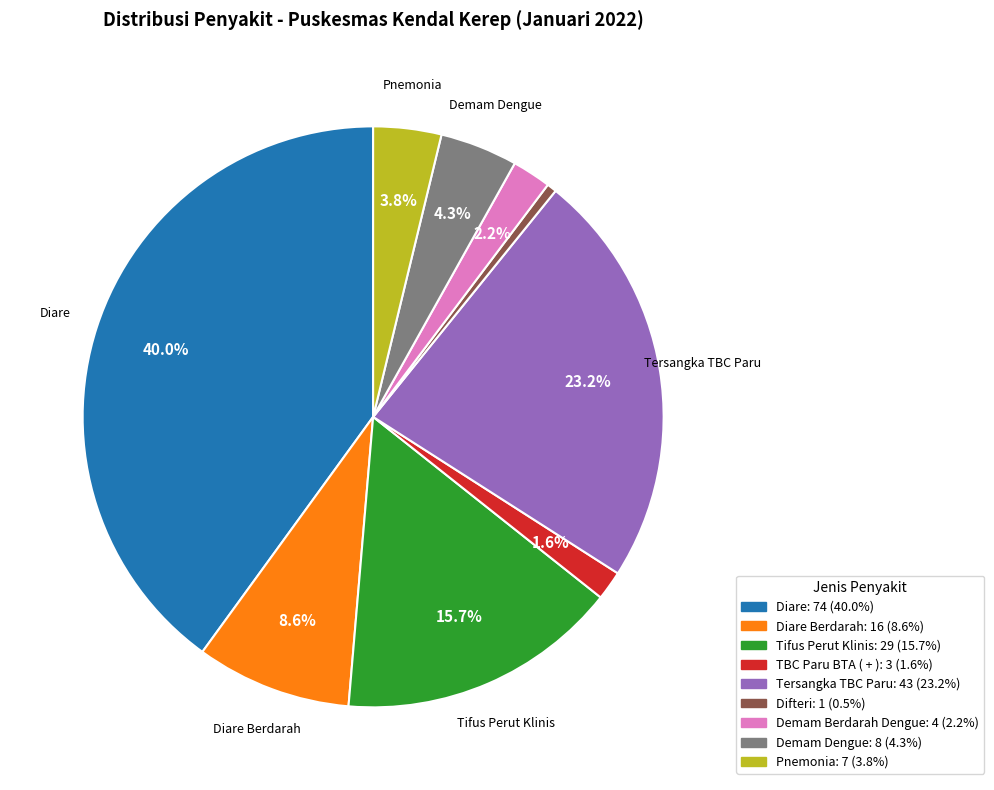

Is there any slice that represents more than half of the pie?

No